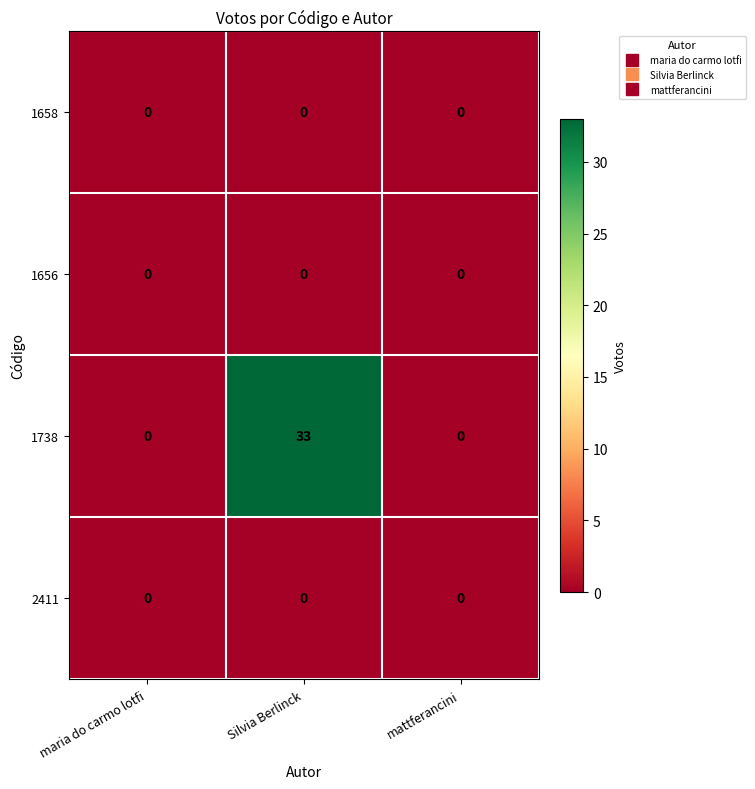

Which series has the largest range (max minus min)?

1738